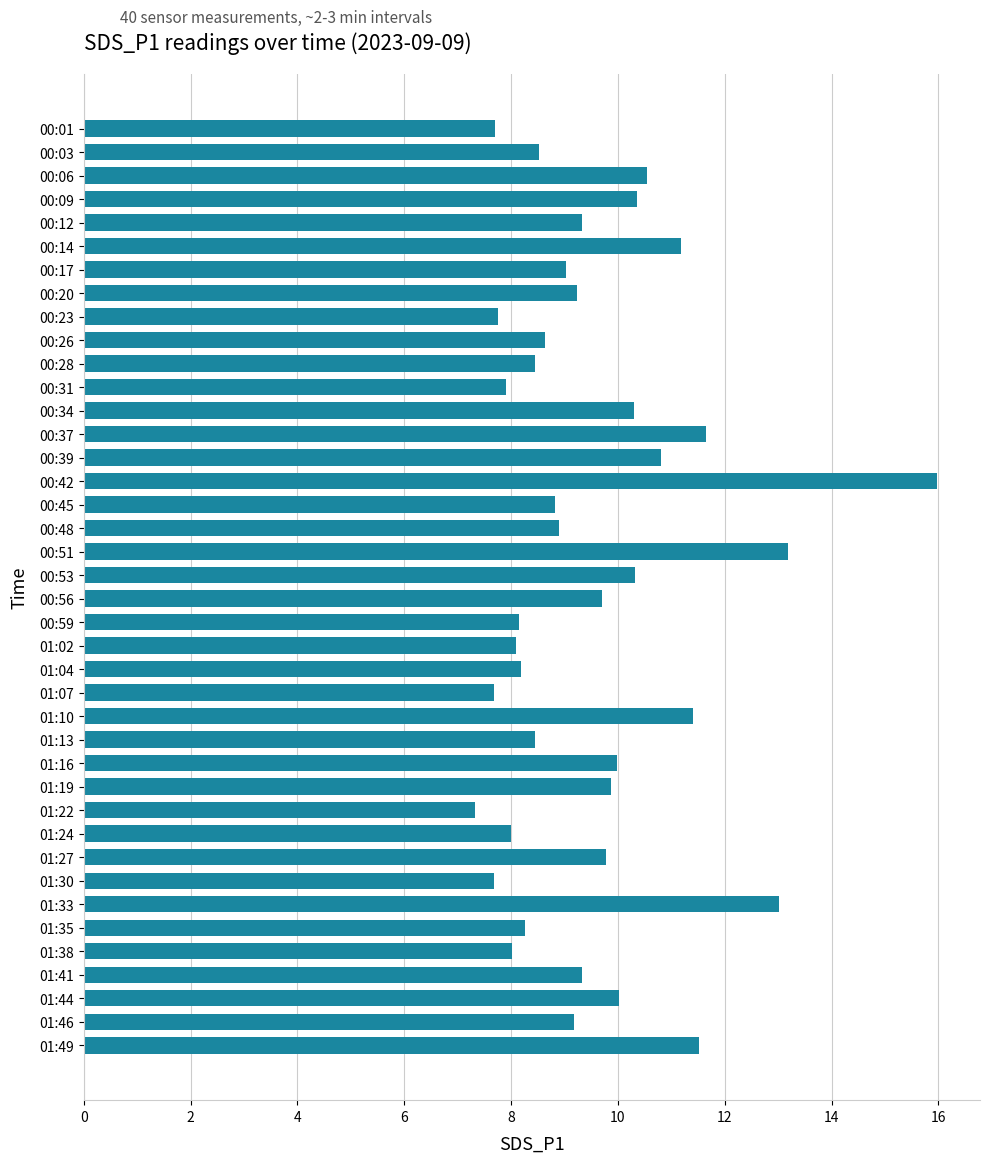

What is the approximate value at 01:27?

9.8